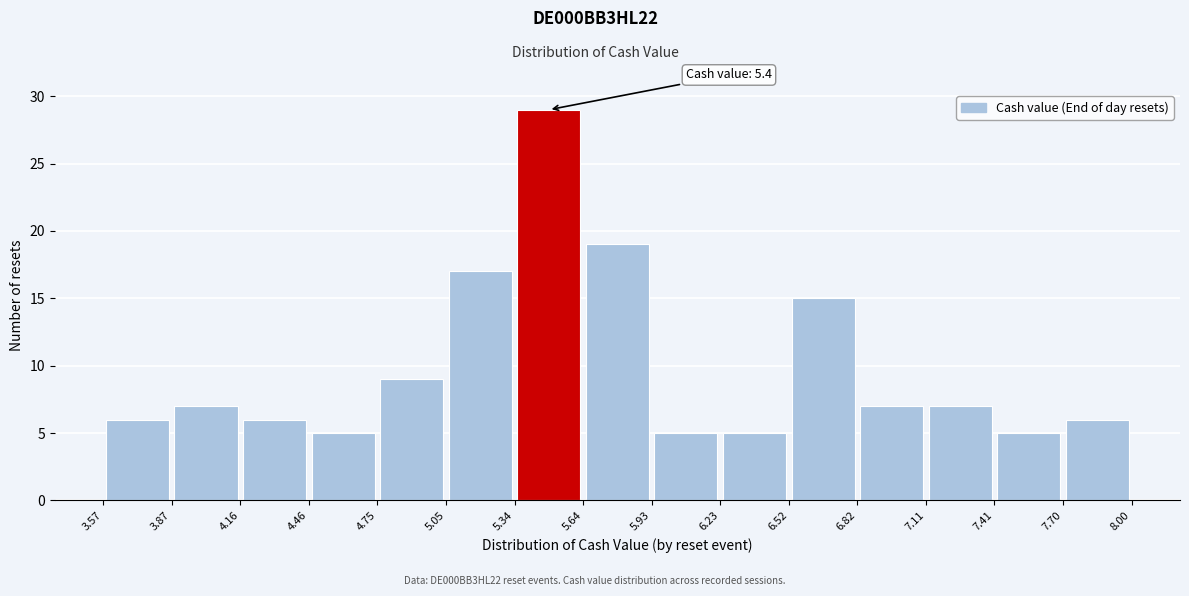

Over which range of the x-axis is the bar tallest?

5.34 to 5.64